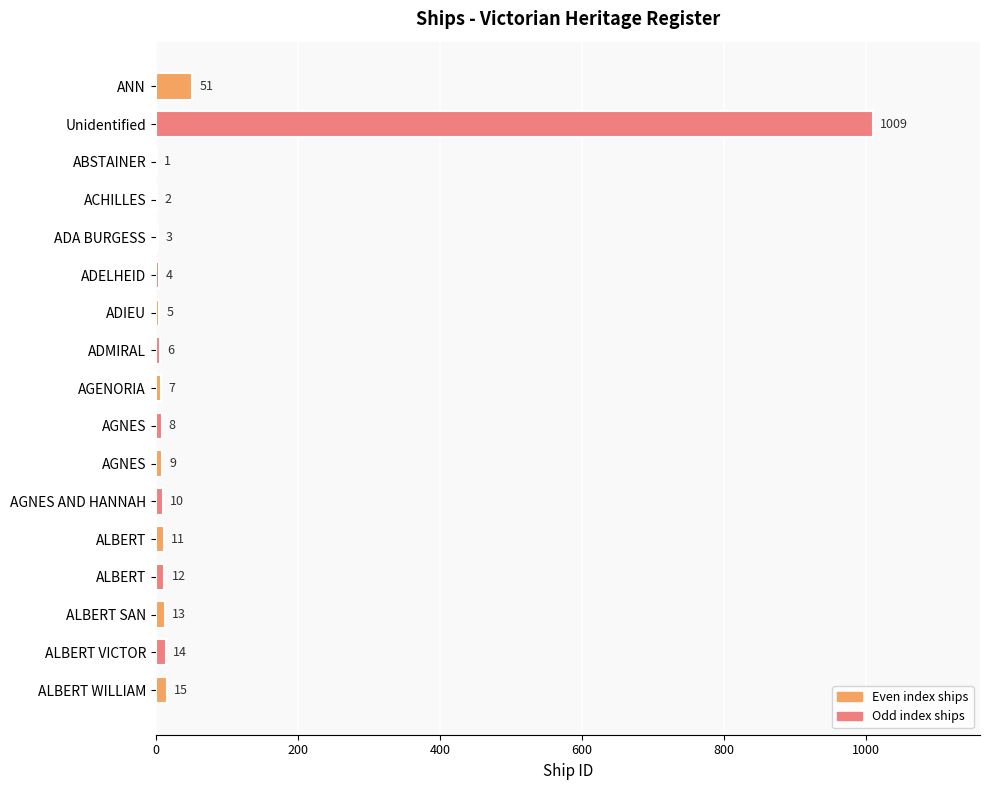

Are the bars horizontal?

Yes